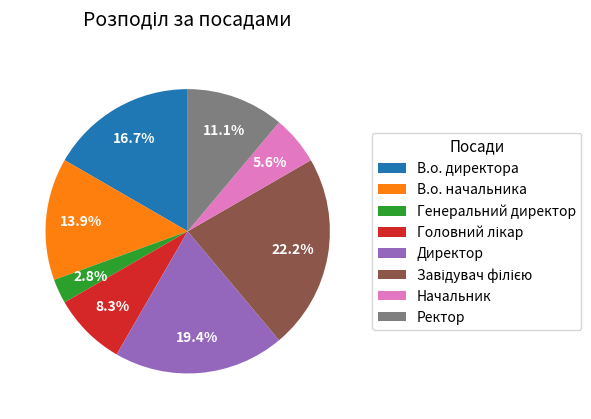

What percentage do В.о. директора and Ректор together represent?

27.8%